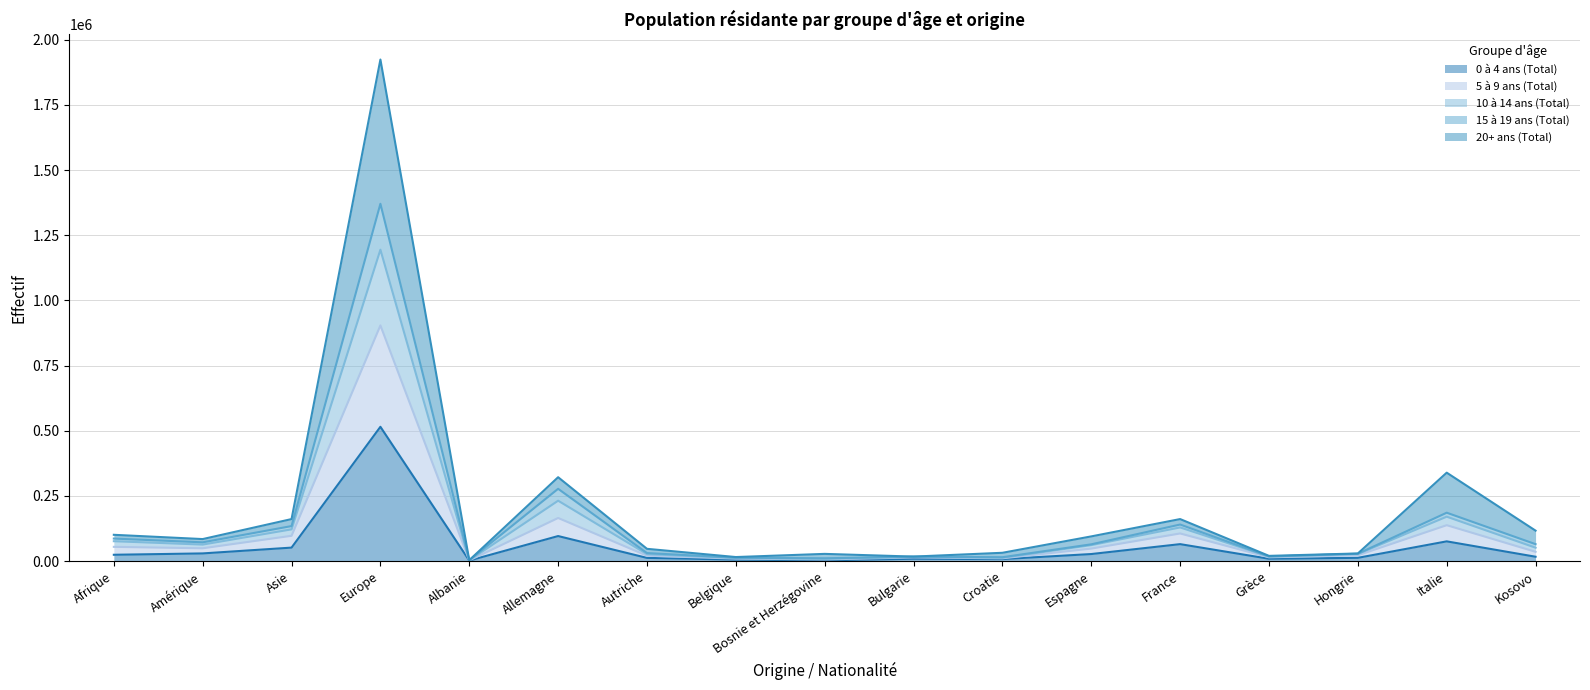

What is the total value across all series at France?

160883